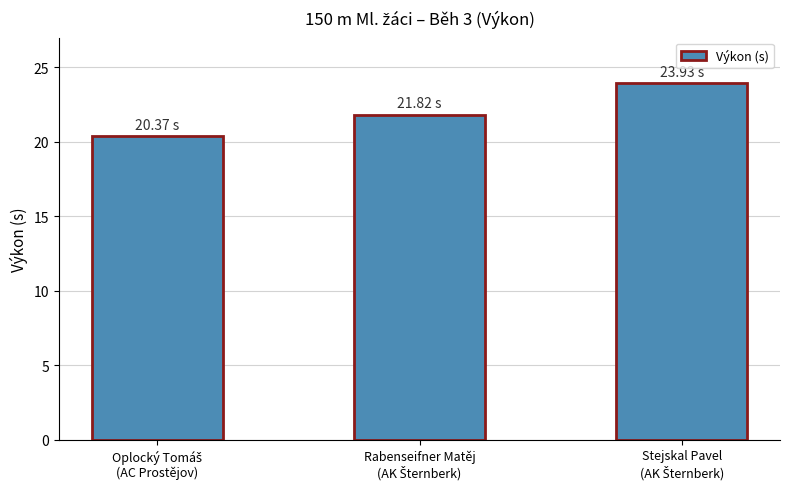

What is the sum of all values?

66.1